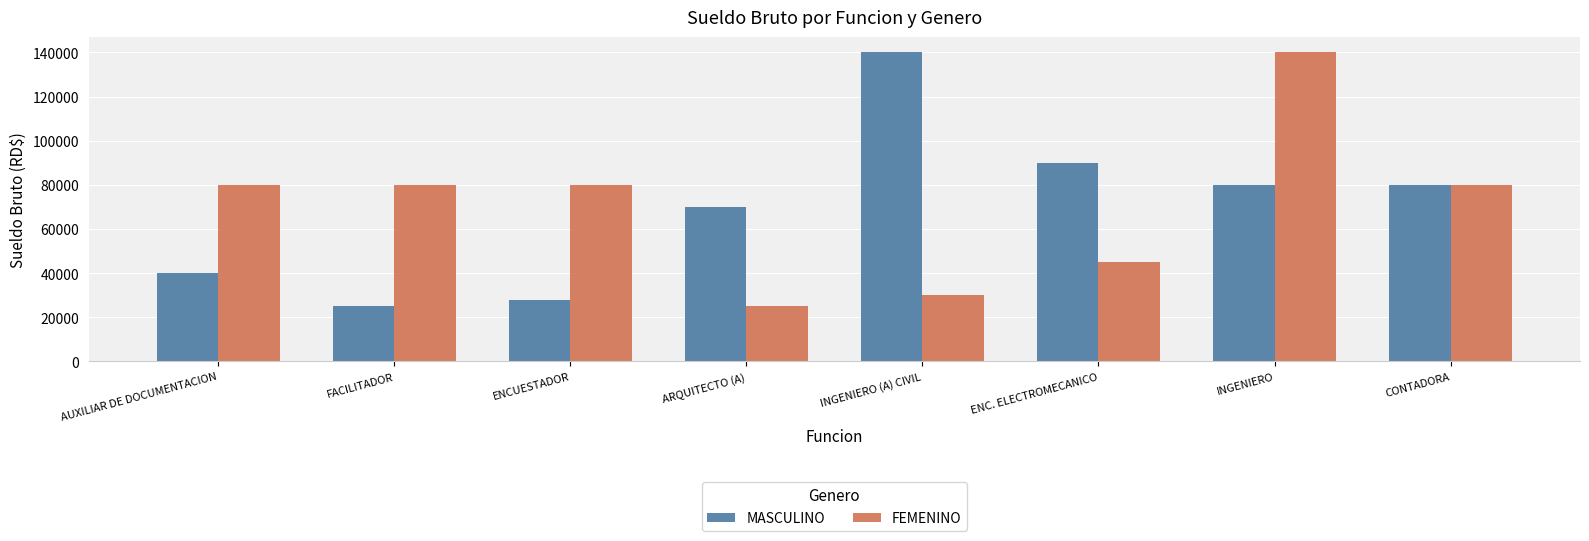

Reading left to right, extract all data points from this chart.

MASCULINO: 40000	25000	28000	70000	140000	90000	80000	80000
FEMENINO: 80000	80000	80000	25000	30000	45000	140000	80000